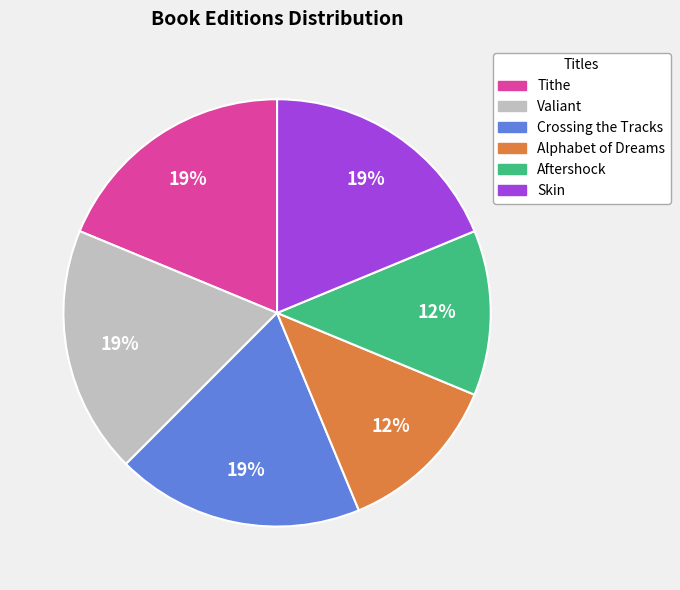

Is it true that Skin is 11% of the pie?

False